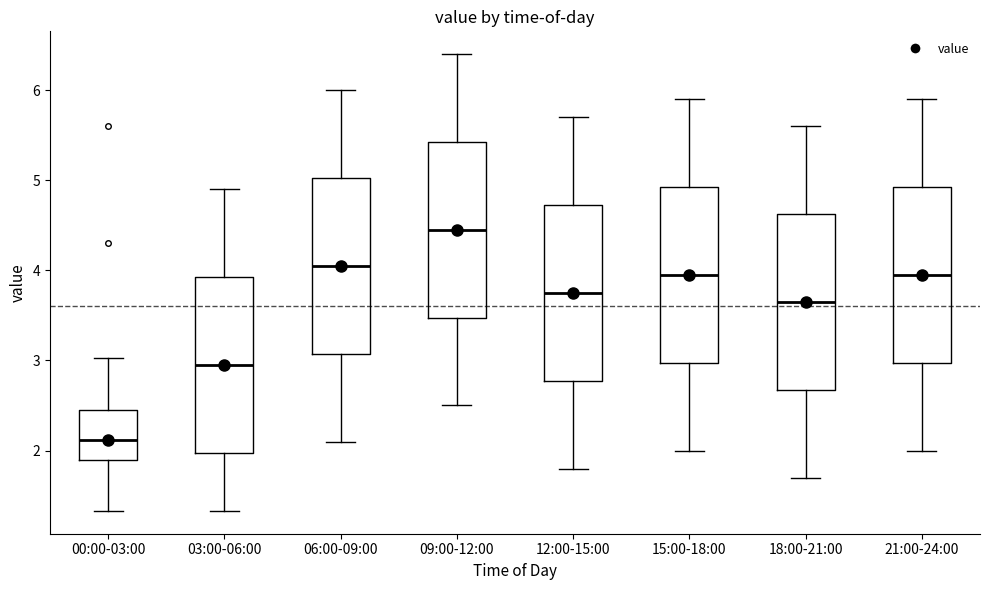

Where does the median line of the box for 21:00-24:00 sit on the y-axis? The values are not printed on the chart, so give them approximately, as read against the axis.

4.0